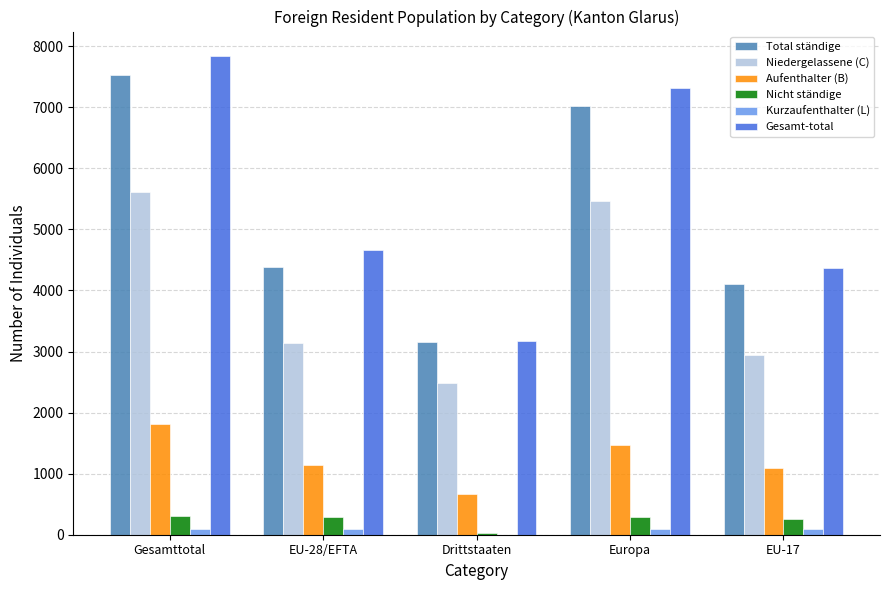

Between Gesamttotal and EU-17, which series saw the biggest shift?

Gesamt-total